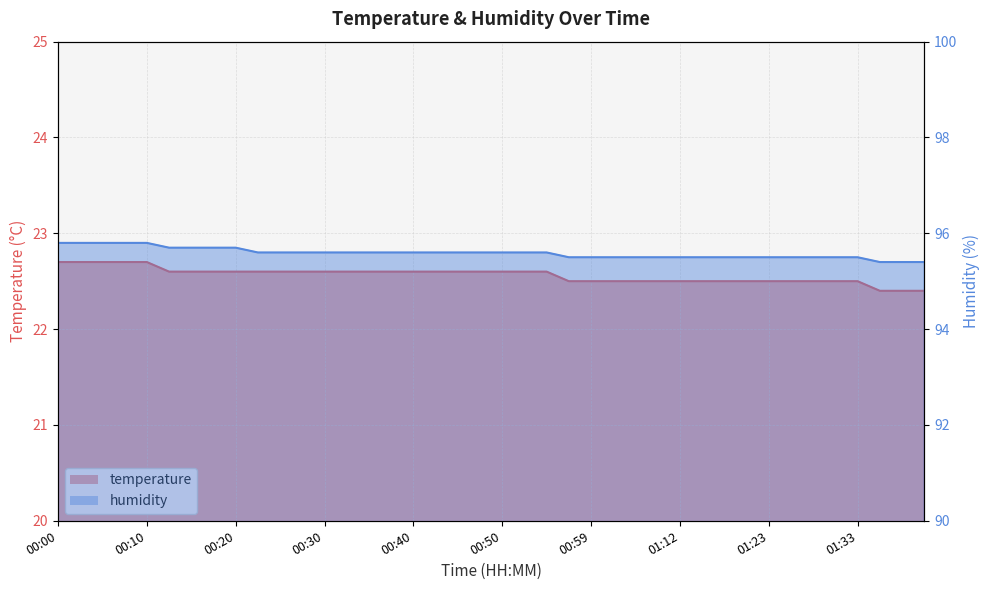

True or false: humidity and temperature intersect in this chart.

False